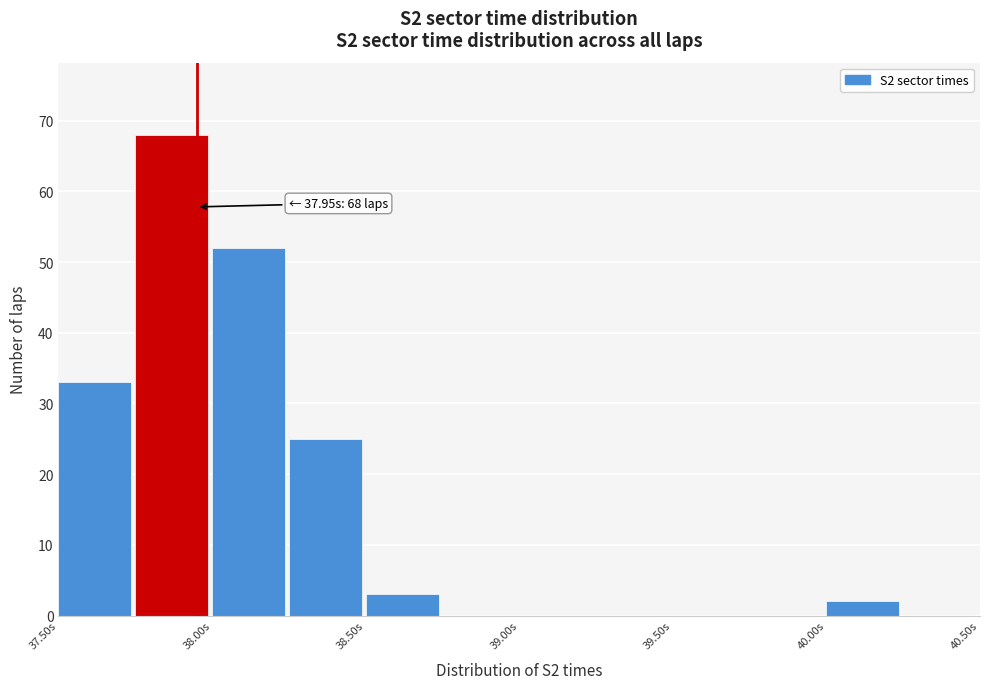

Which range on the x-axis has the tallest bar?

37.75 to 38.00